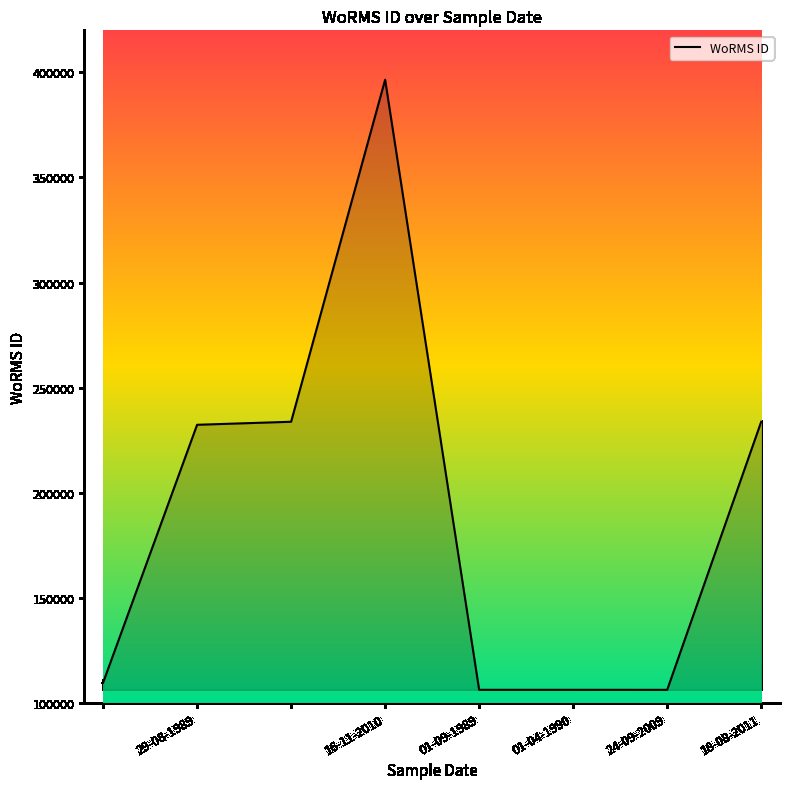

What is the difference between the maximum and minimum values?

290207